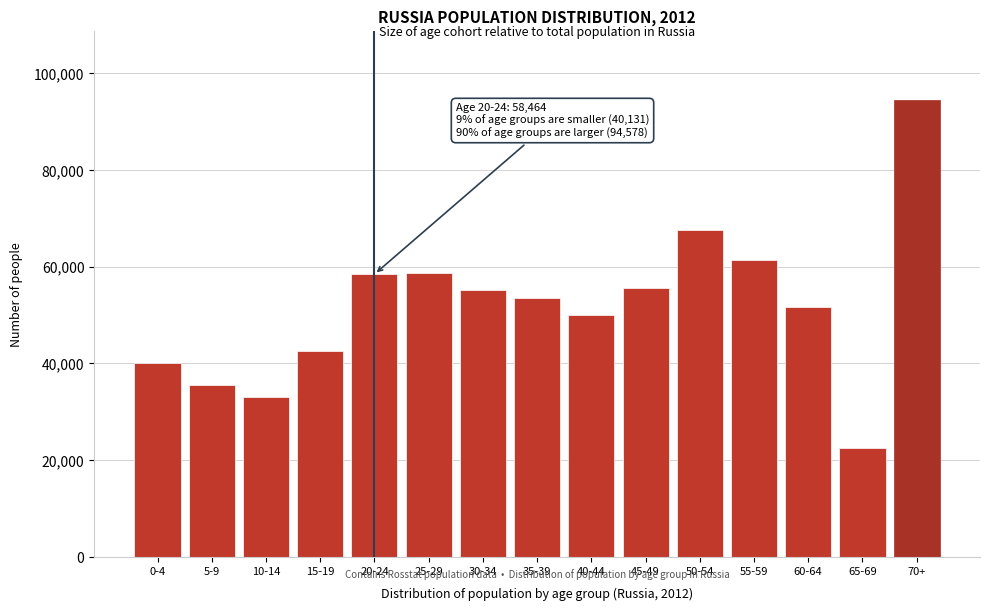

What is the sum of the values at 0-4 and 35-39?

93694